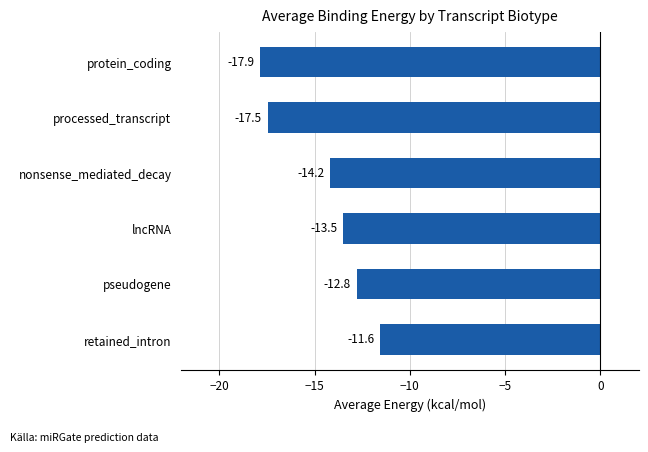

Is it true that the value at lncRNA is -13.5?

True